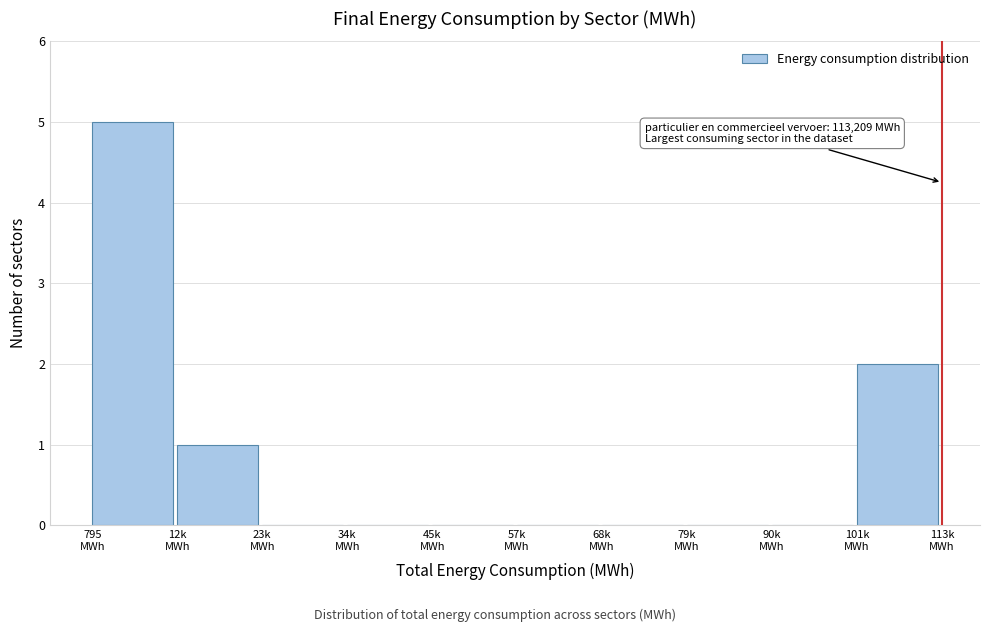

What is the sum of all values?

8